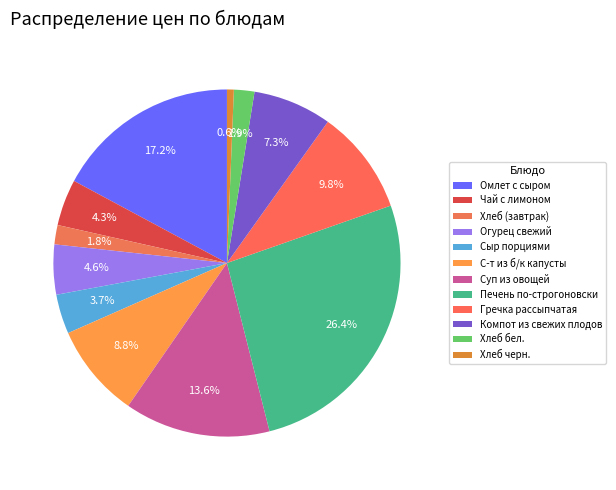

To the nearest percent, what is the average slice percentage?

8%